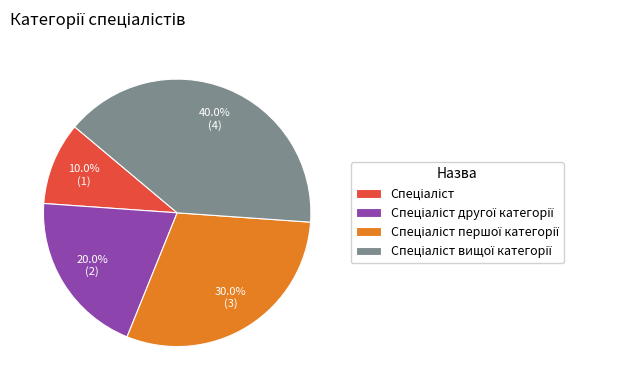

Count the number of slices in the pie.

4